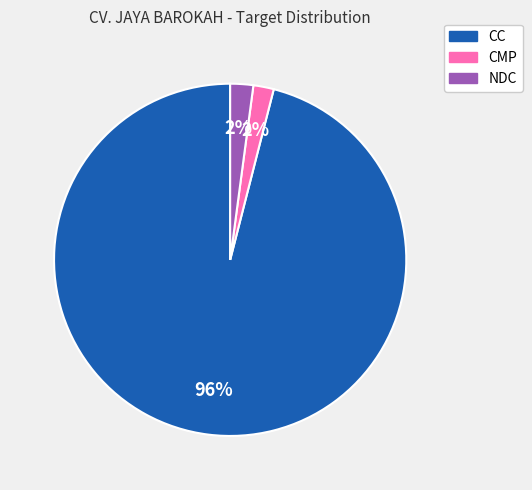

To the nearest percent, what portion does NDC represent?

2%